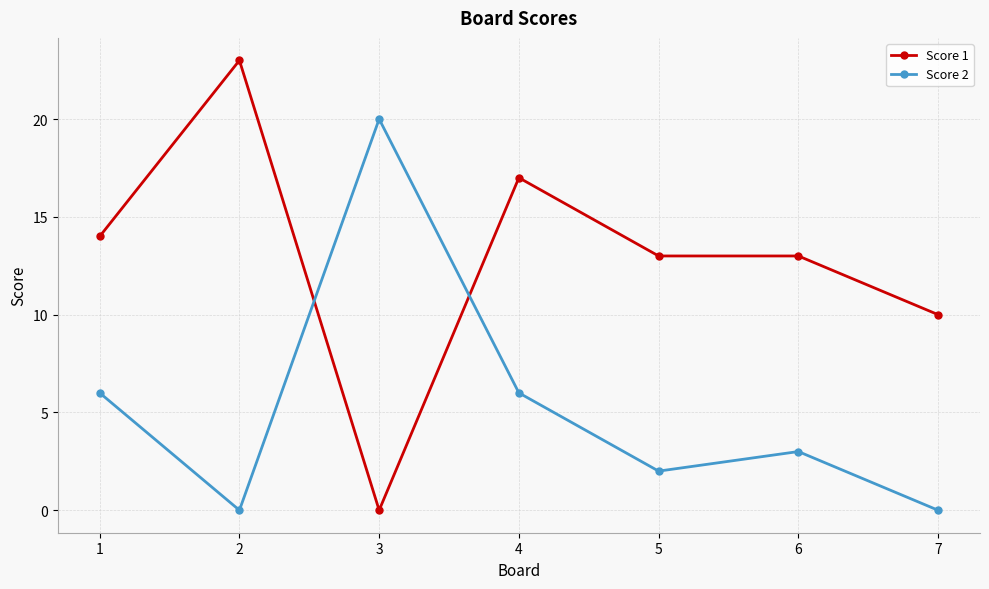

The Score 1 series shows 20 at 6. True or false?

False